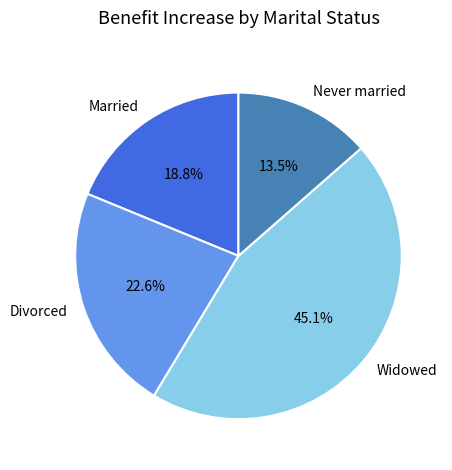

Combined, do Widowed and Never married account for over 50%?

Yes